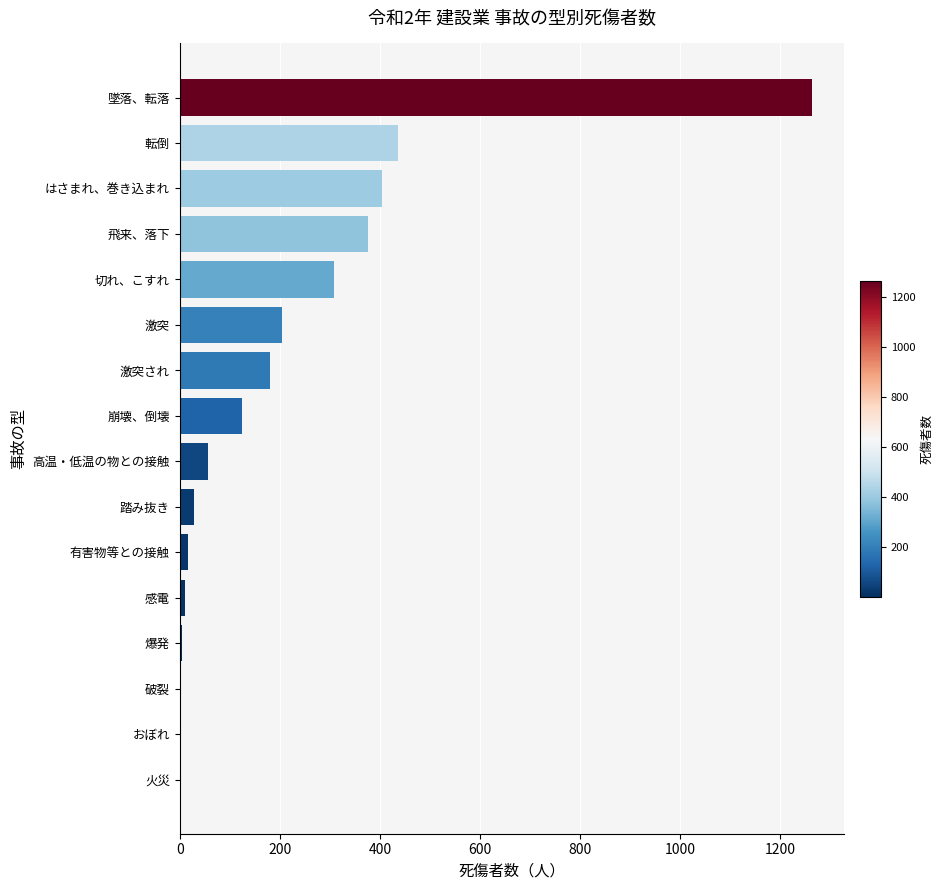

What is the change in value from 切れ、こすれ to 転倒?

+129